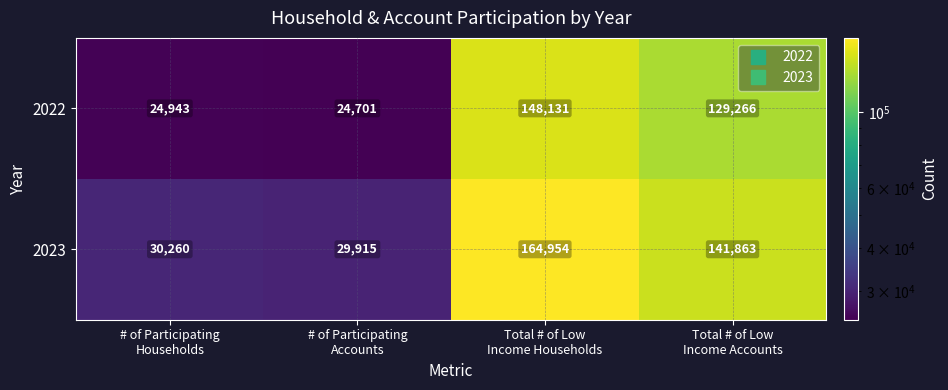

Which series has the largest total across all categories?

2023